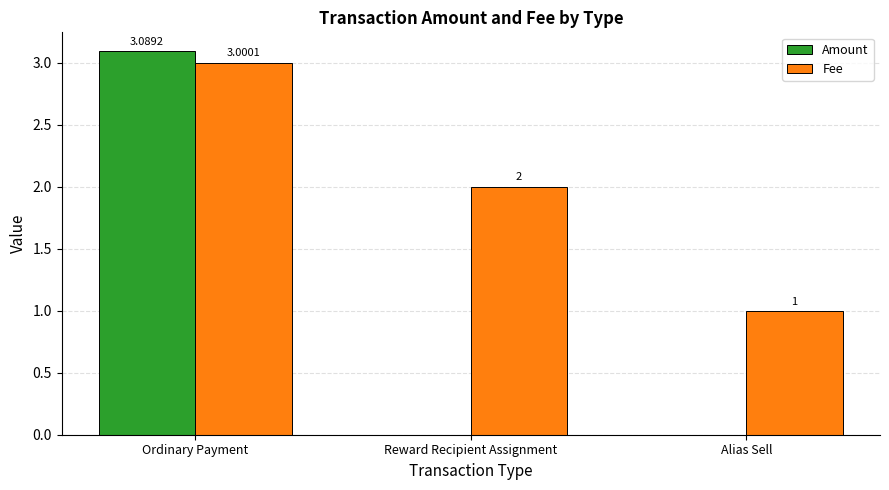

Reading left to right, list all the values displayed in this chart.

Amount: 3.1	0.0	0.0
Fee: 3.0	2.0	1.0